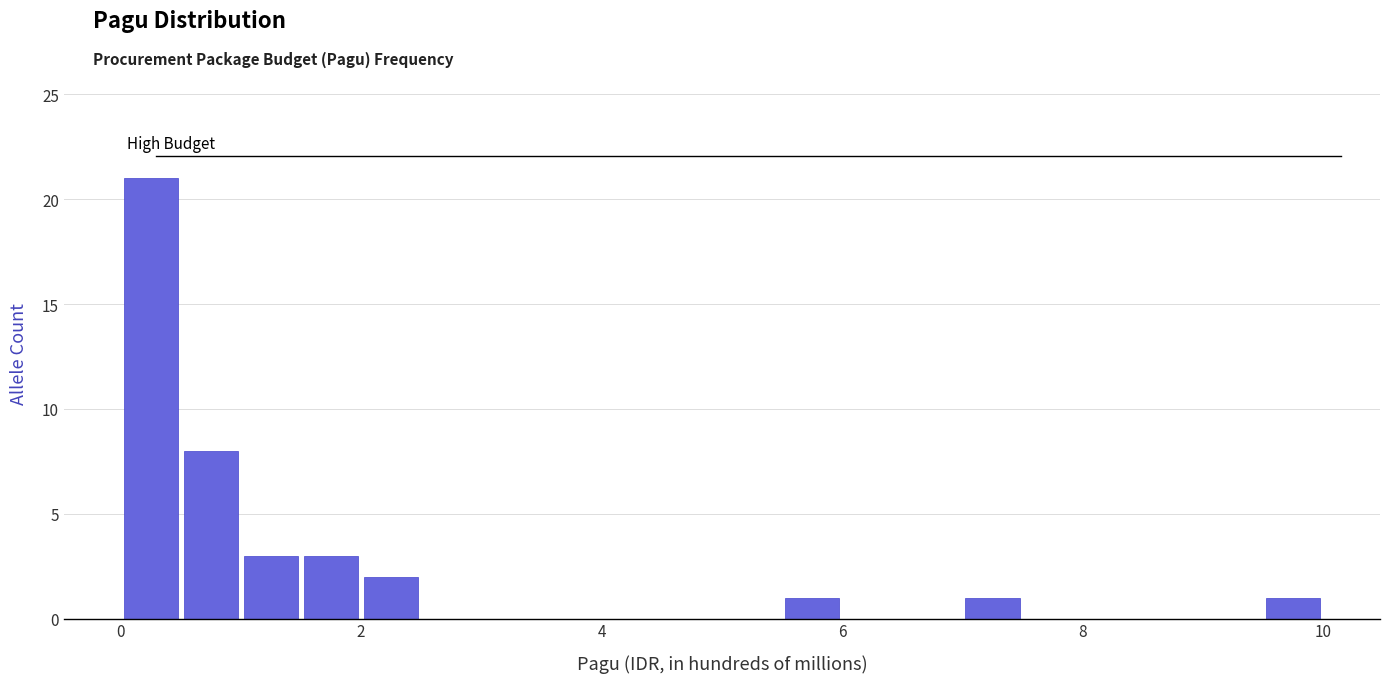

Read against the x-axis, roughly where is the centre of the tallest bar?

0.2